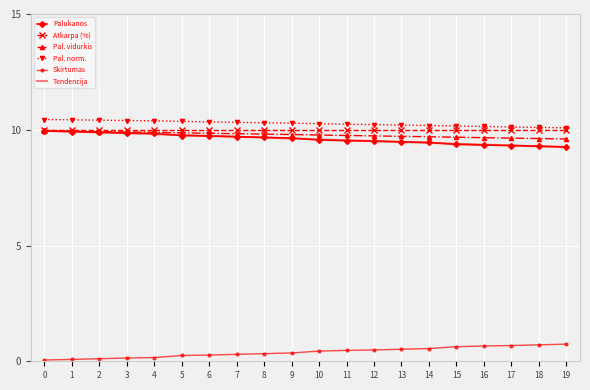

What are all the series names shown in the legend?

Palukanos, Atkarpa (%), Pal. vidurkis, Pal. norm., Skirtumas, Tendencija